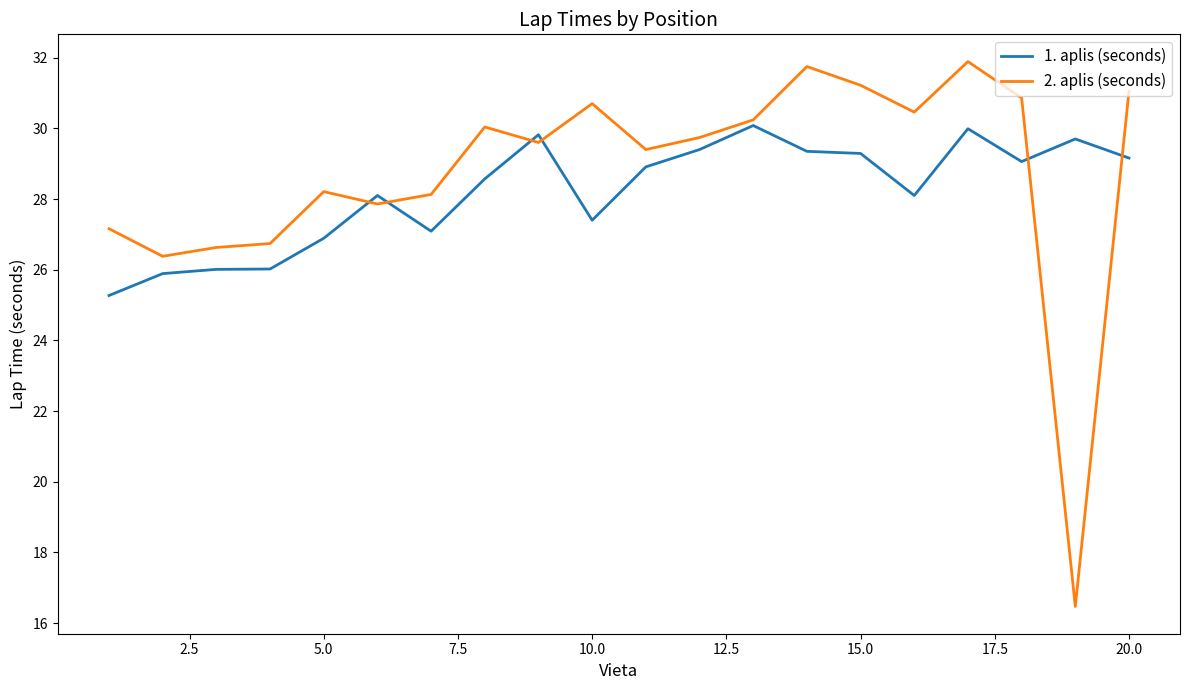

Which series has the widest spread of values?

2. aplis (seconds)